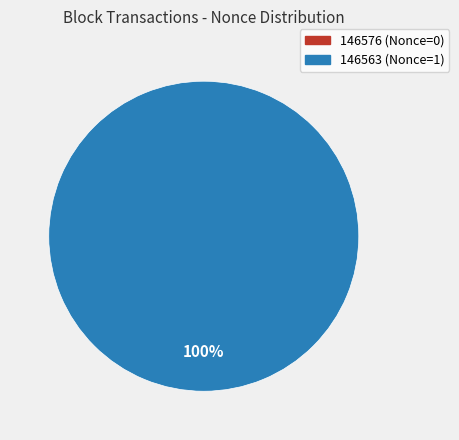

True or false: 146563 accounts for 100% of the total.

True